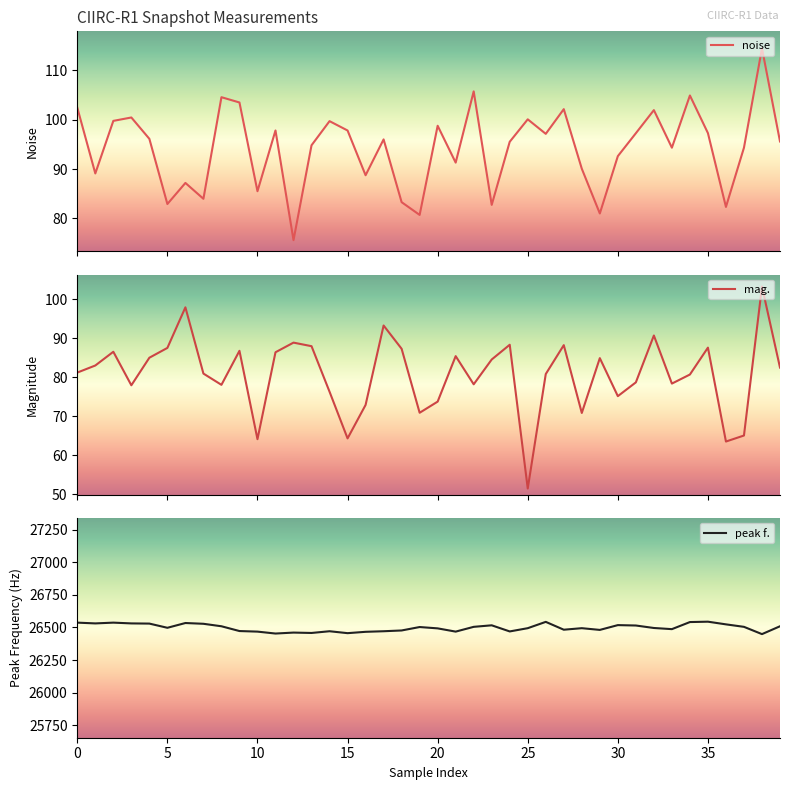

How many lines are shown in the chart?

3